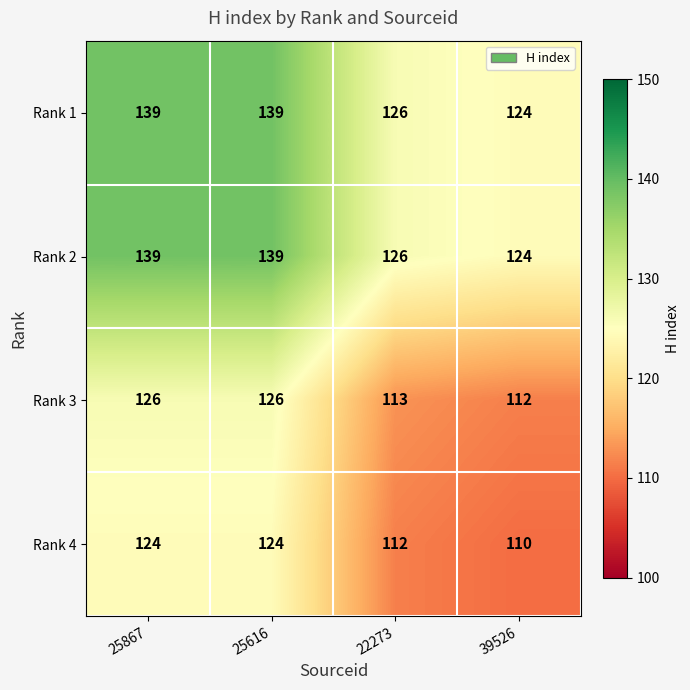

What is the difference between the highest and lowest values at 25616?

15